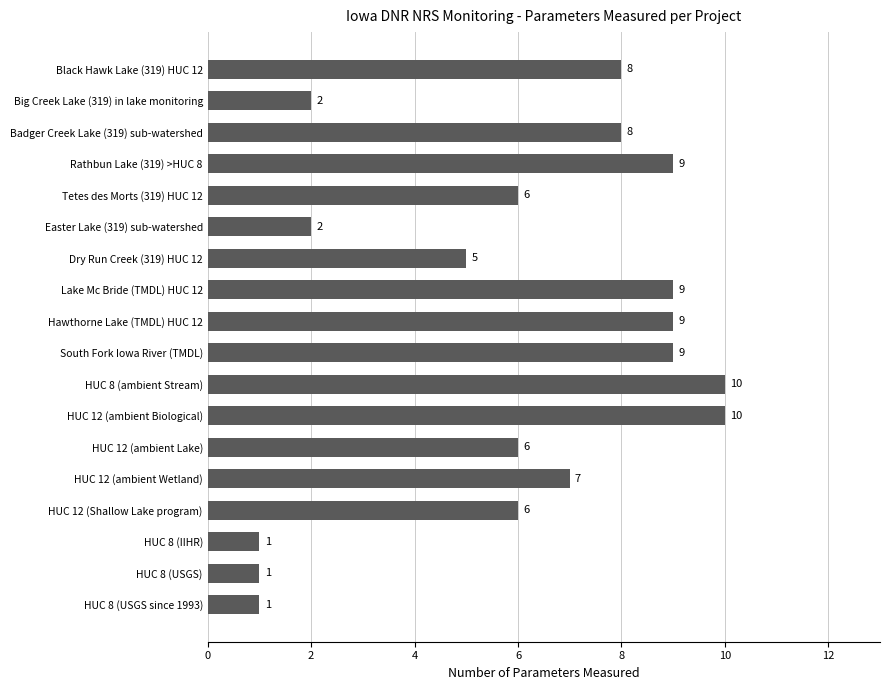

What is the average value?

6